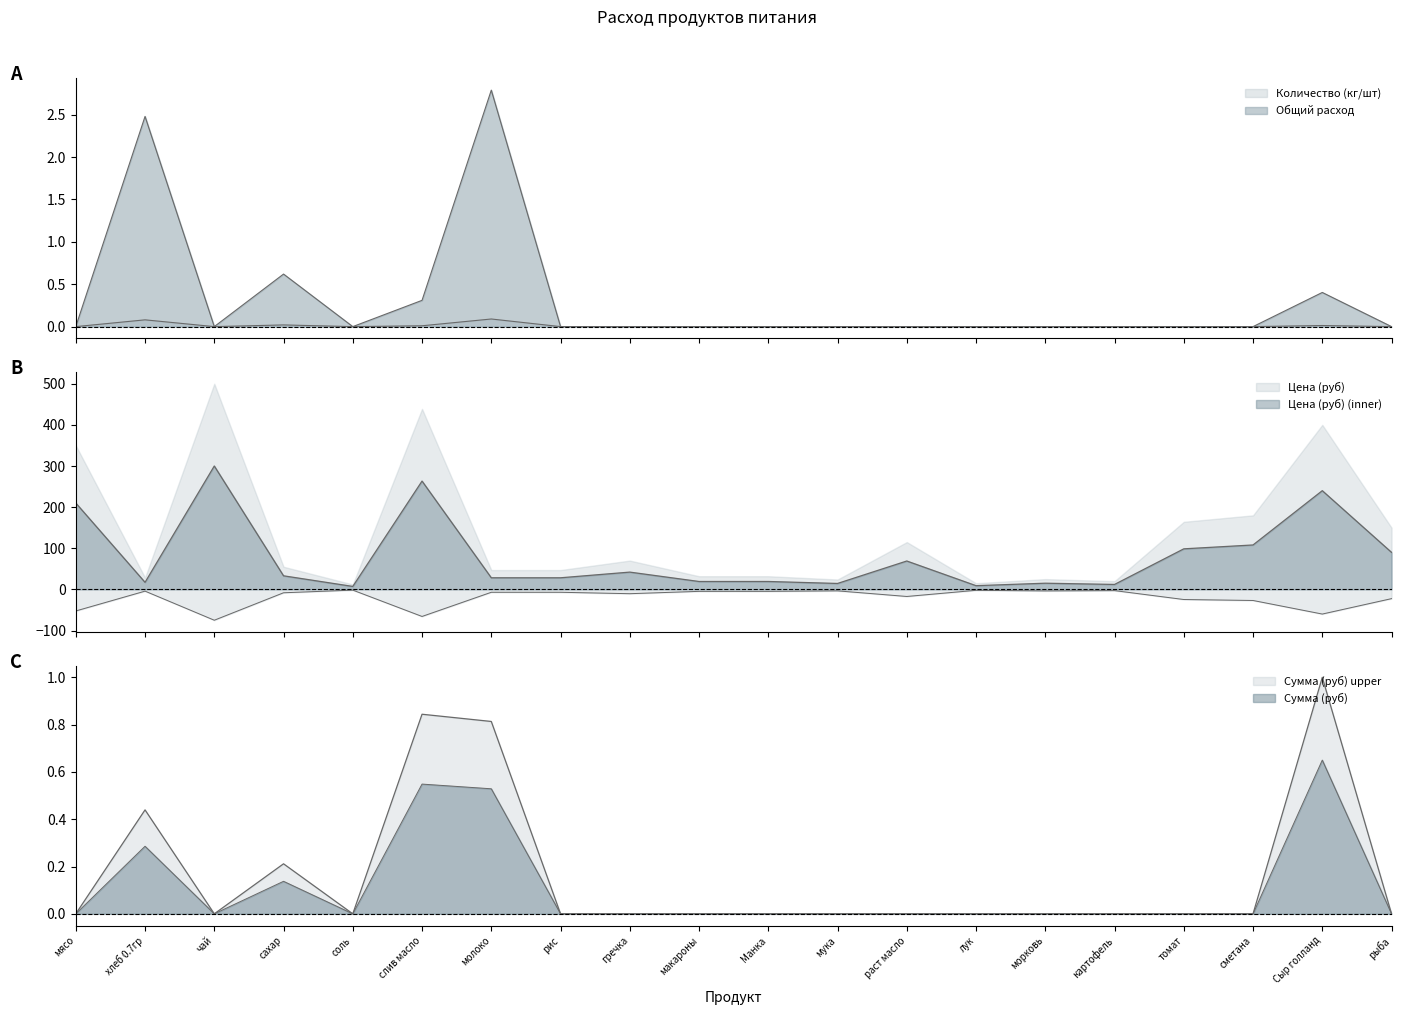

How many interior local valleys does the Количество (кг/шт) series have?

2